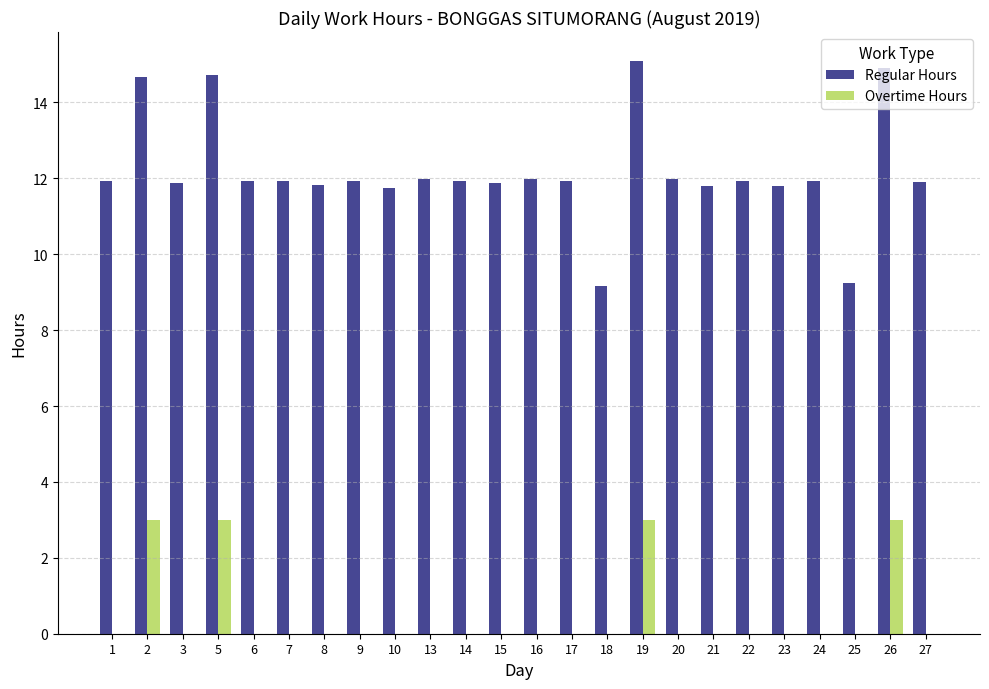

Which series has the widest spread of values?

Regular Hours